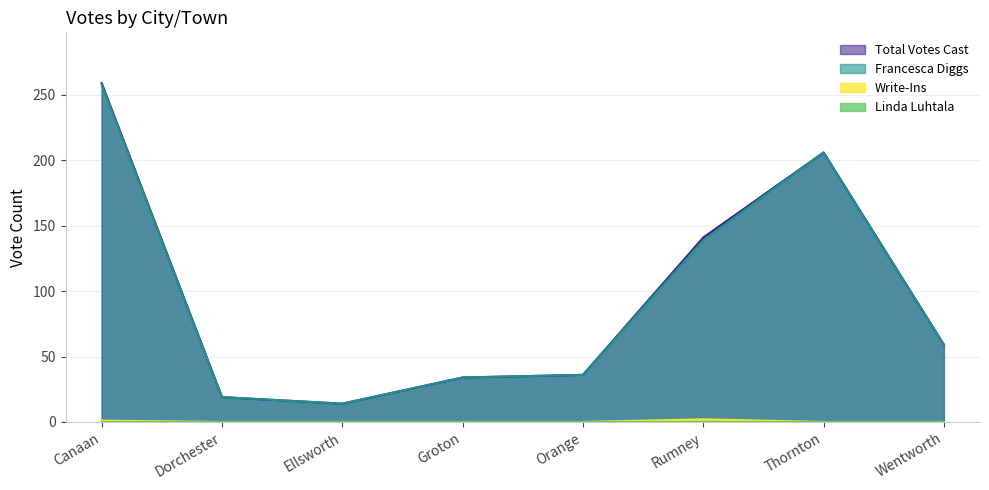

What position from the right is Ellsworth?

6